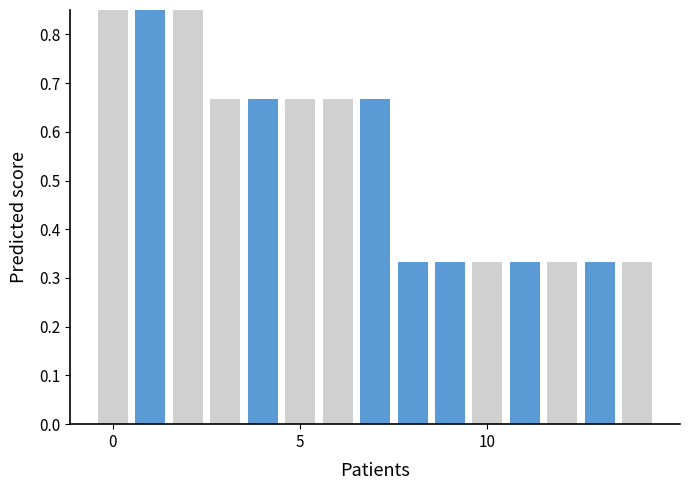

What is the total value across all series at 0?

1.0